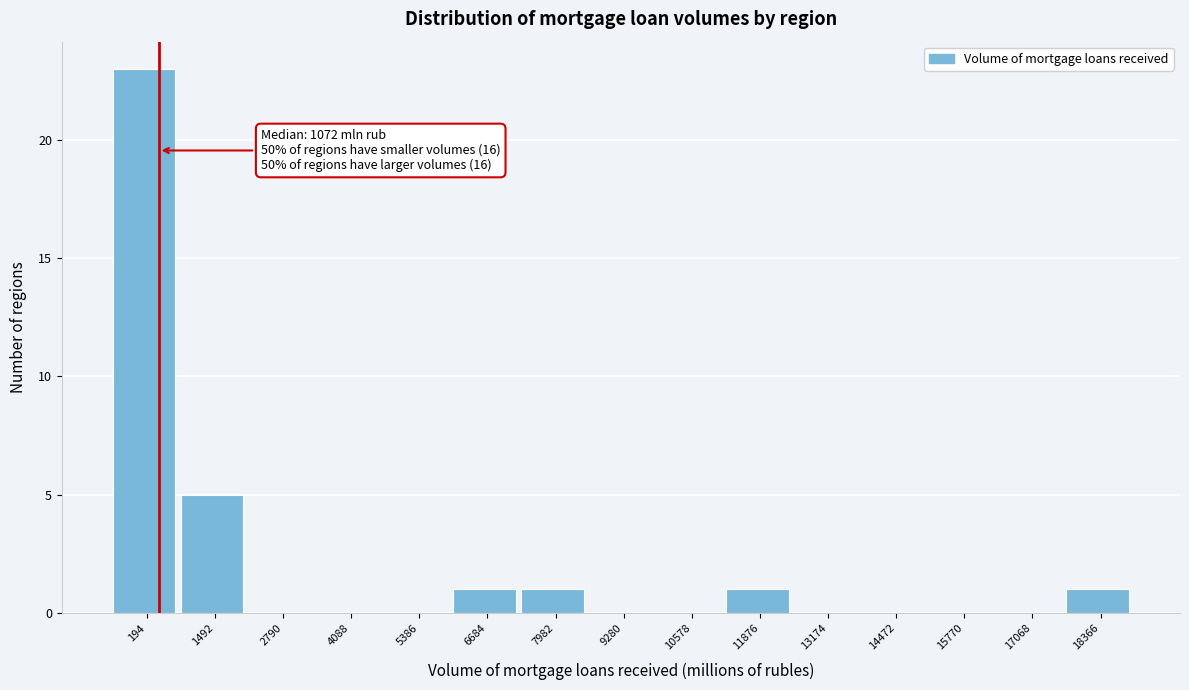

Reading left to right, transcribe all the data shown in this chart.

194=23	1492=5	2790=0	4088=0	5386=0	6684=1	7982=1	9280=0	10578=0	11876=1	13174=0	14472=0	15770=0	17068=0	18366=1